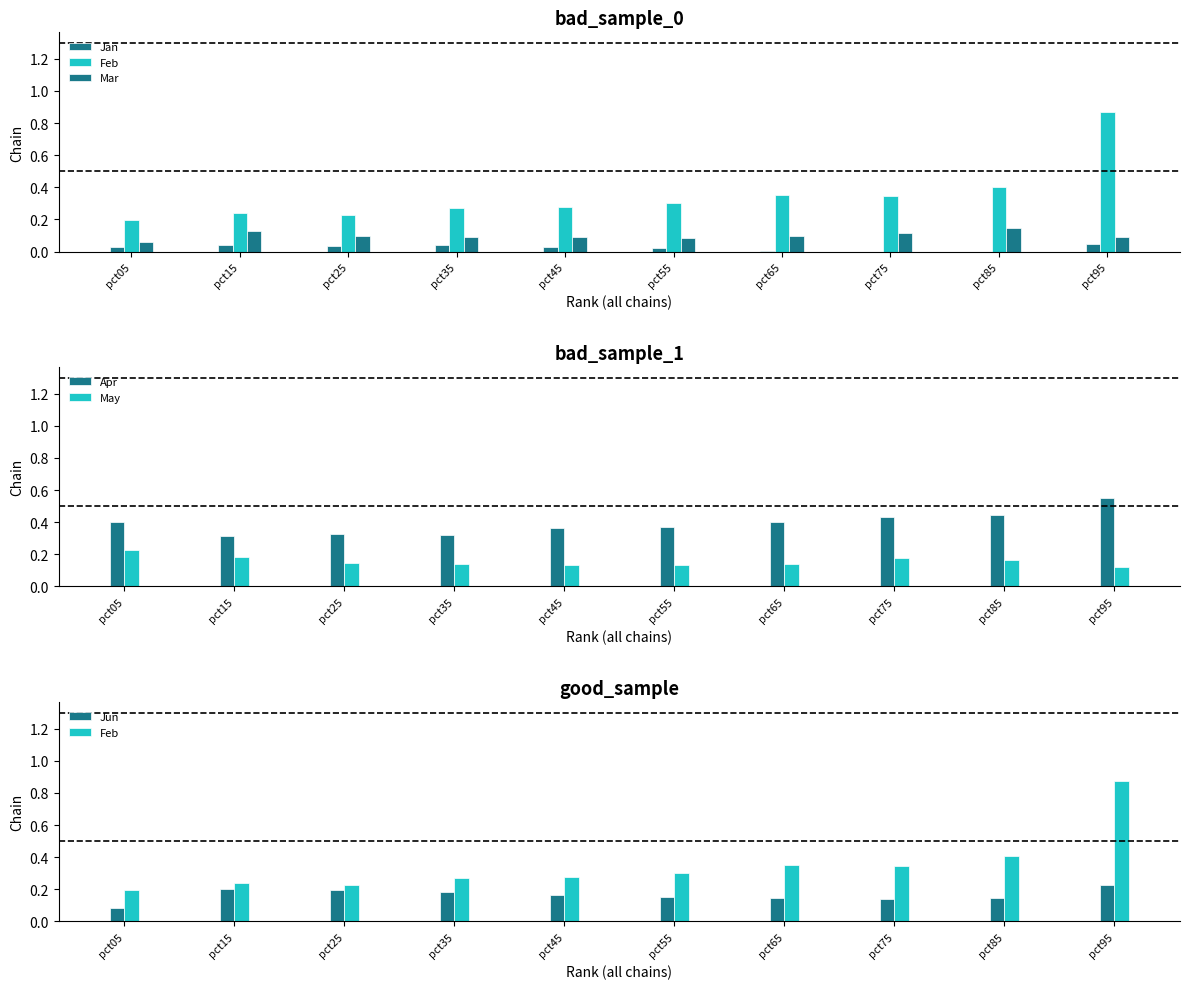

Reading left to right, extract all data points from this chart.

Jan: 0.0	0.0	0.0	0.0	0.0	0.0	0.0	-0.0	0.0	0.0
Feb: 0.2	0.2	0.2	0.3	0.3	0.3	0.4	0.3	0.4	0.9
Mar: 0.1	0.1	0.1	0.1	0.1	0.1	0.1	0.1	0.1	0.1
Apr: 0.4	0.3	0.3	0.3	0.4	0.4	0.4	0.4	0.4	0.6
May: 0.2	0.2	0.1	0.1	0.1	0.1	0.1	0.2	0.2	0.1
Jun: 0.1	0.2	0.2	0.2	0.2	0.2	0.1	0.1	0.1	0.2